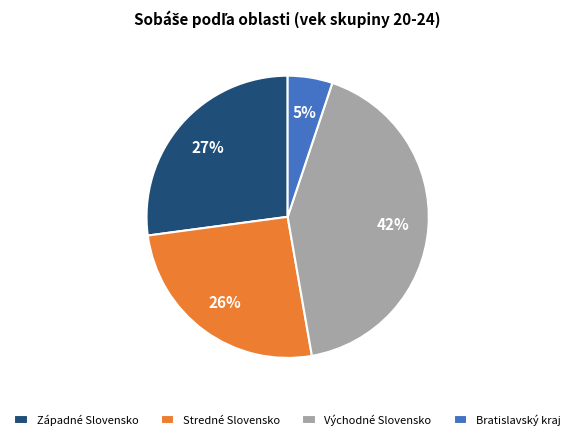

Between Bratislavský kraj and Stredné Slovensko, which is larger?

Stredné Slovensko